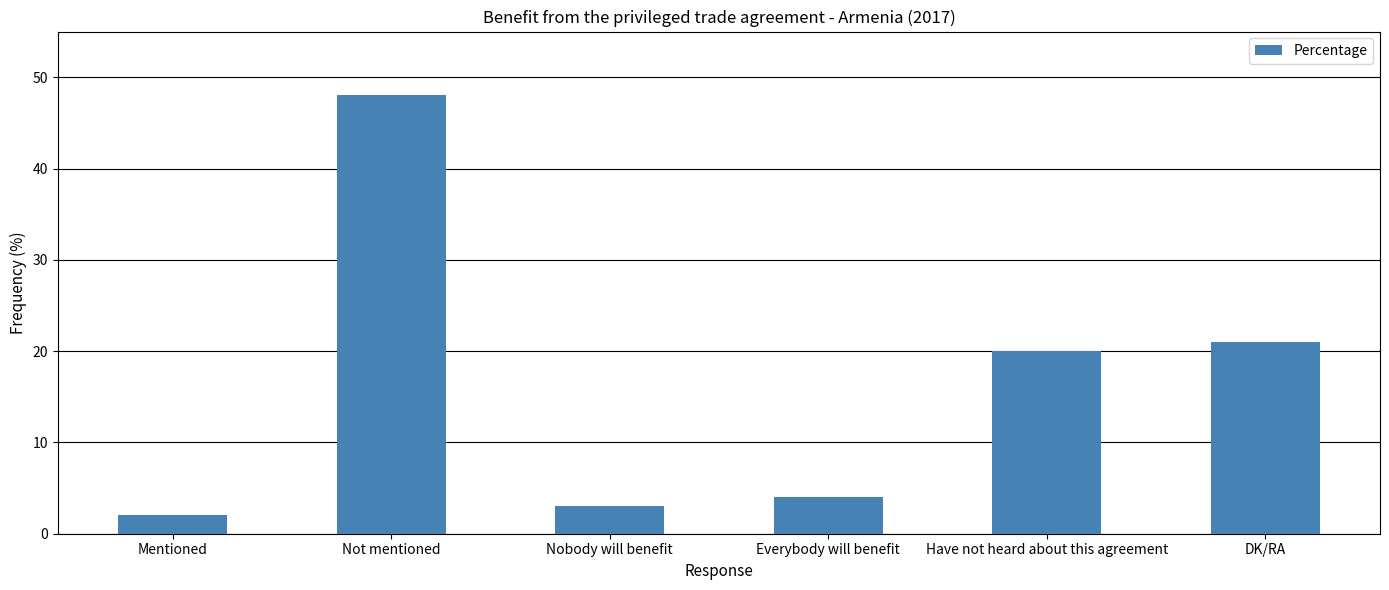

What is the ratio of the value at Have not heard about this agreement to the value at Everybody will benefit?

5.0